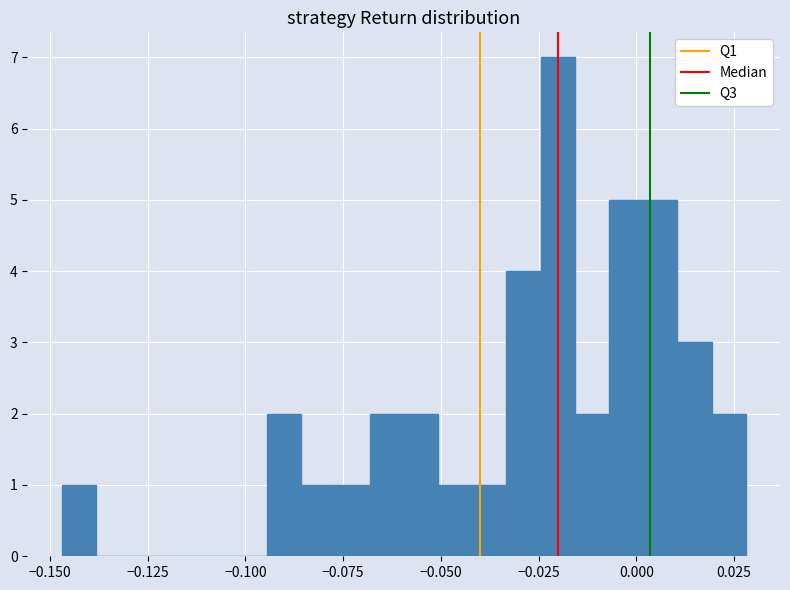

Around what value on the x-axis is the tallest bar? Give the approximate position of its centre, as read against the axis.

-0.020